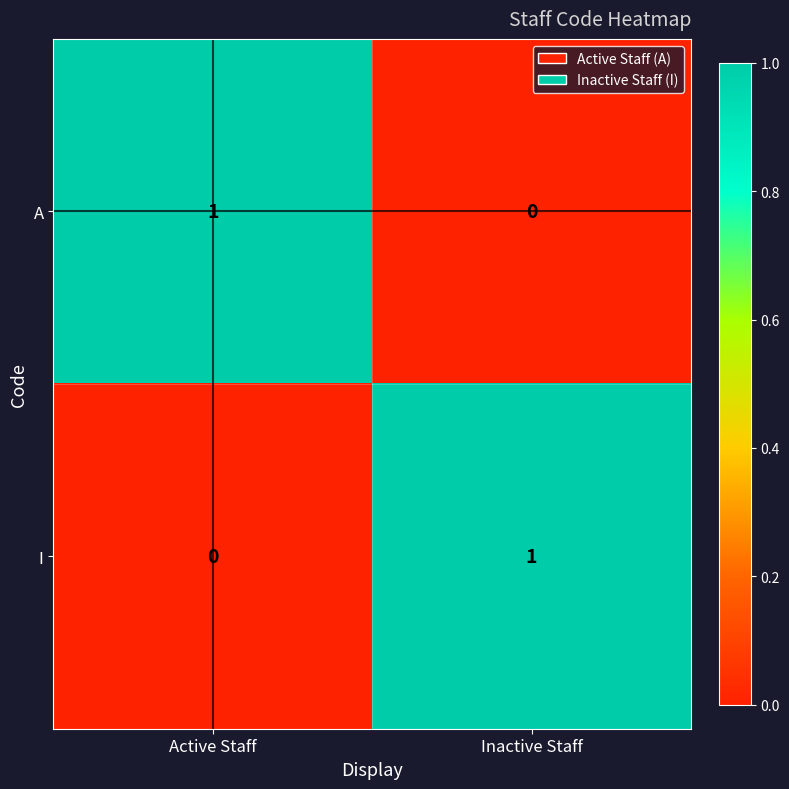

At Active Staff, list the series in order from largest to smallest.

A, I